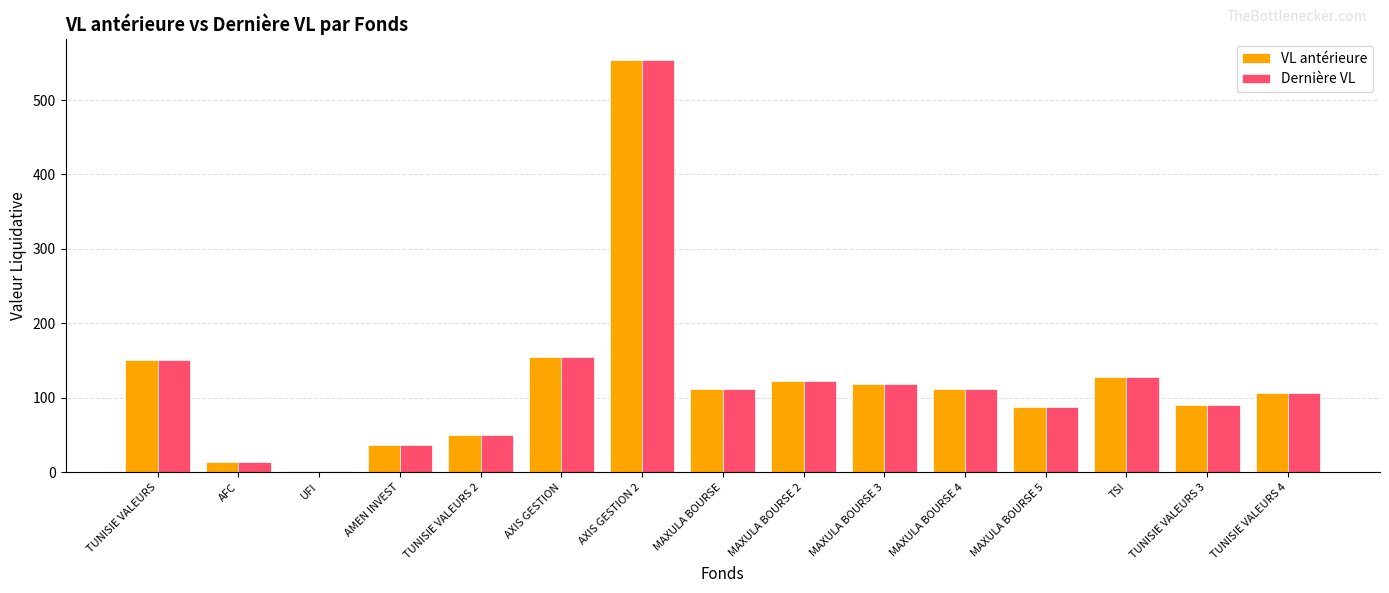

Does the chart contain stacked bars?

No